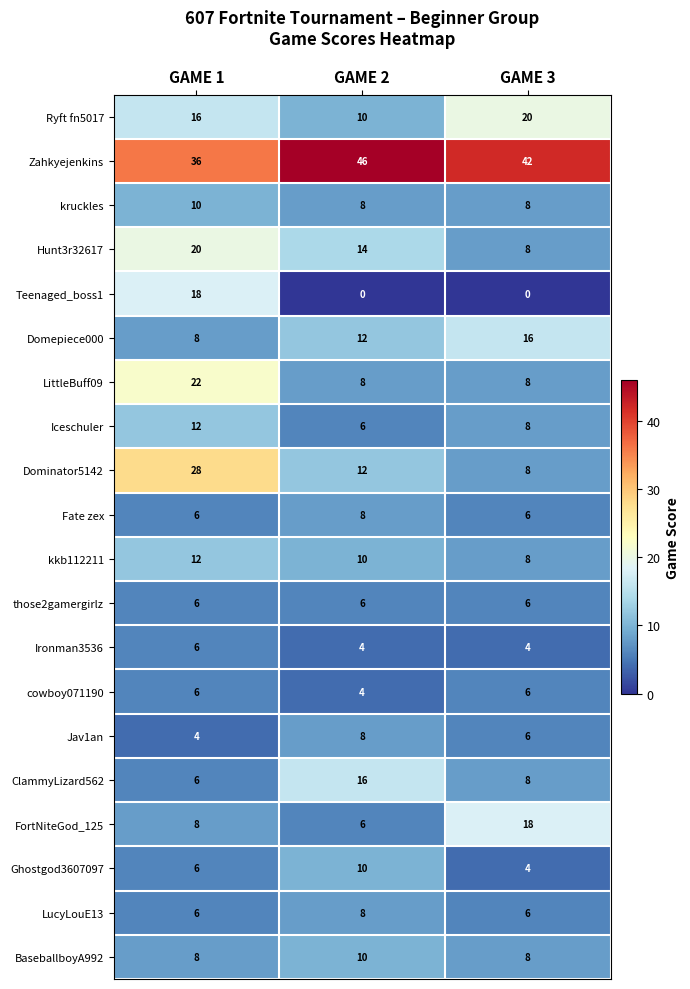

What is the total value across all series at GAME 1?

244